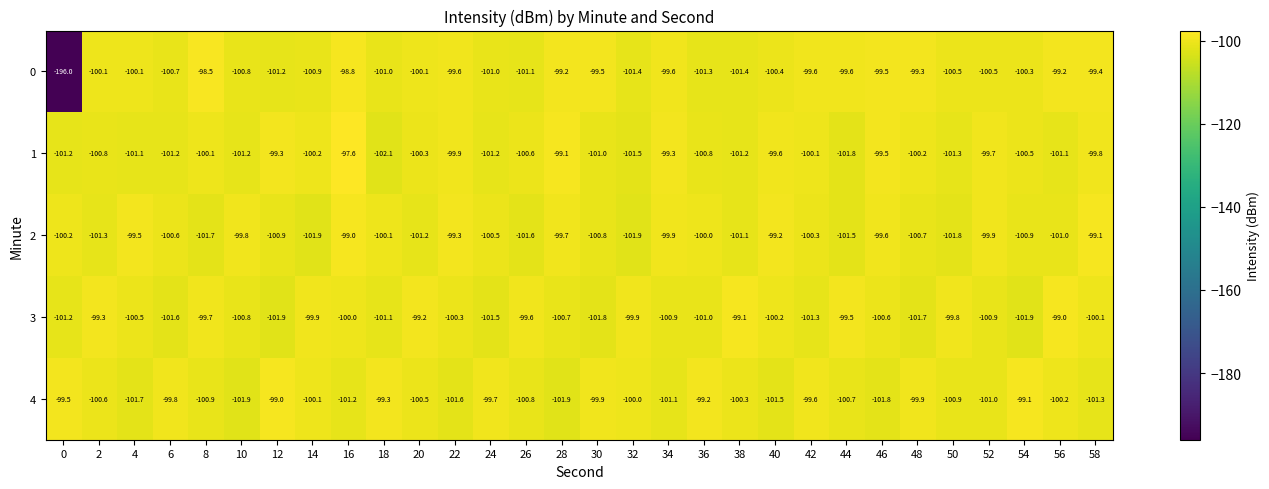

What is the total value across all series at 14?

-503.0